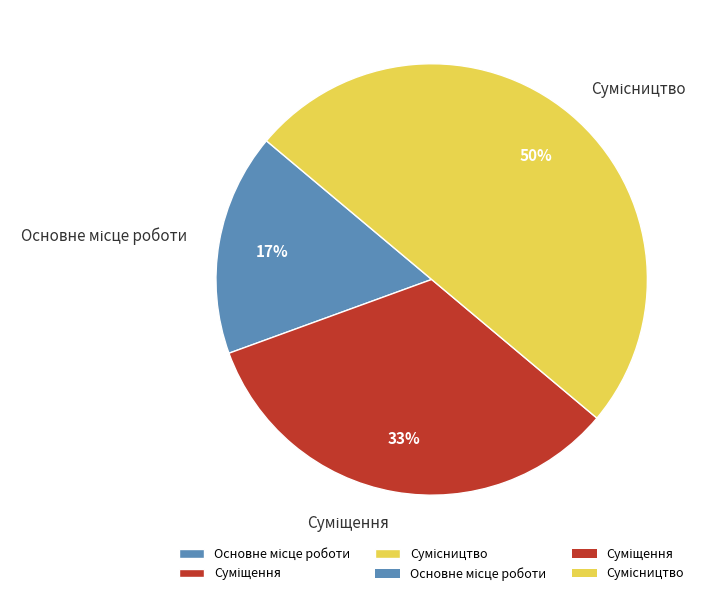

To the nearest percent, what is the average slice percentage?

33%